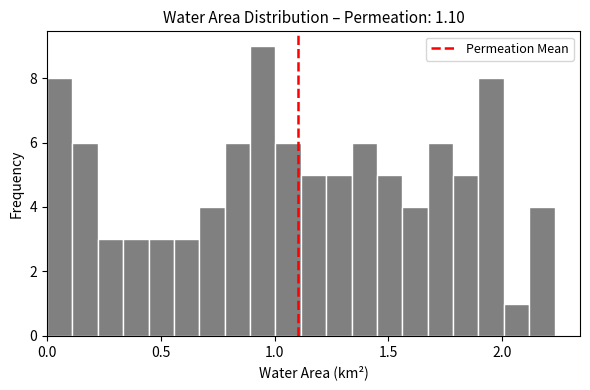

Around what value on the x-axis is the tallest bar? Give the approximate position of its centre, as read against the axis.

0.95